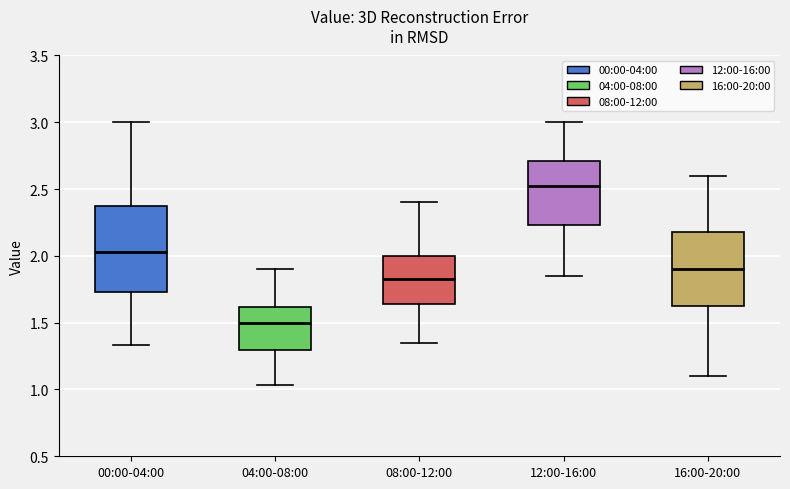

Reading left to right, read every box against the y-axis: the position of its median line, the range the box covers, and the ends of its whiskers. The values are not printed on the chart, so give them approximately, as read against the axis.

00:00-04:00: median 2.05, box 1.75 to 2.40, whiskers 1.35 to 3.00
04:00-08:00: median 1.50, box 1.30 to 1.60, whiskers 1.05 to 1.90
08:00-12:00: median 1.85, box 1.65 to 2.00, whiskers 1.35 to 2.40
12:00-16:00: median 2.55, box 2.25 to 2.70, whiskers 1.85 to 3.00
16:00-20:00: median 1.90, box 1.60 to 2.20, whiskers 1.10 to 2.60